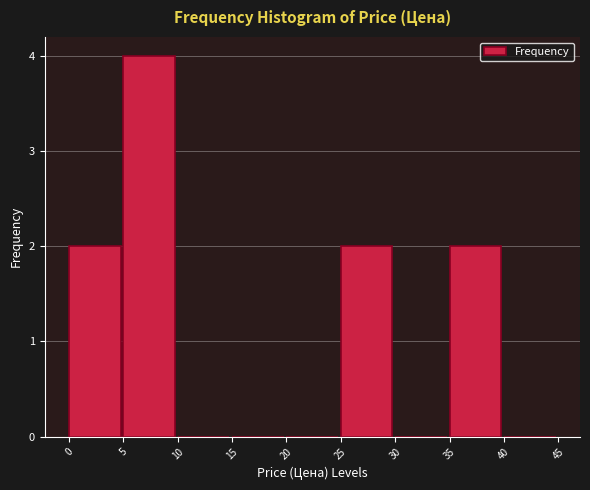

Reading left to right, transcribe this chart: for each bar, give the range it covers on the x-axis and its height. The values are not printed on the chart, so give them approximately, as read against the axis.

0 to 5: 2
5 to 10: 4
10 to 15: 0
15 to 20: 0
20 to 25: 0
25 to 30: 2
30 to 35: 0
35 to 40: 2
40 to 45: 0